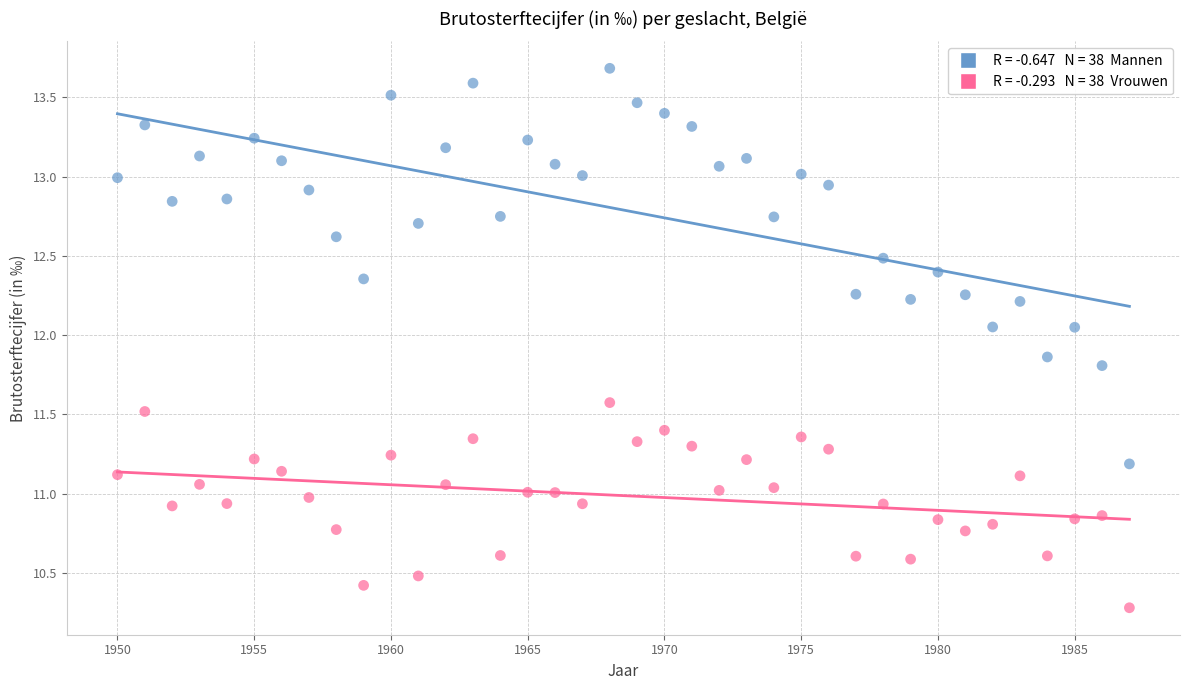

Across all data points, what is the range of X values (max minus min)?

37.0